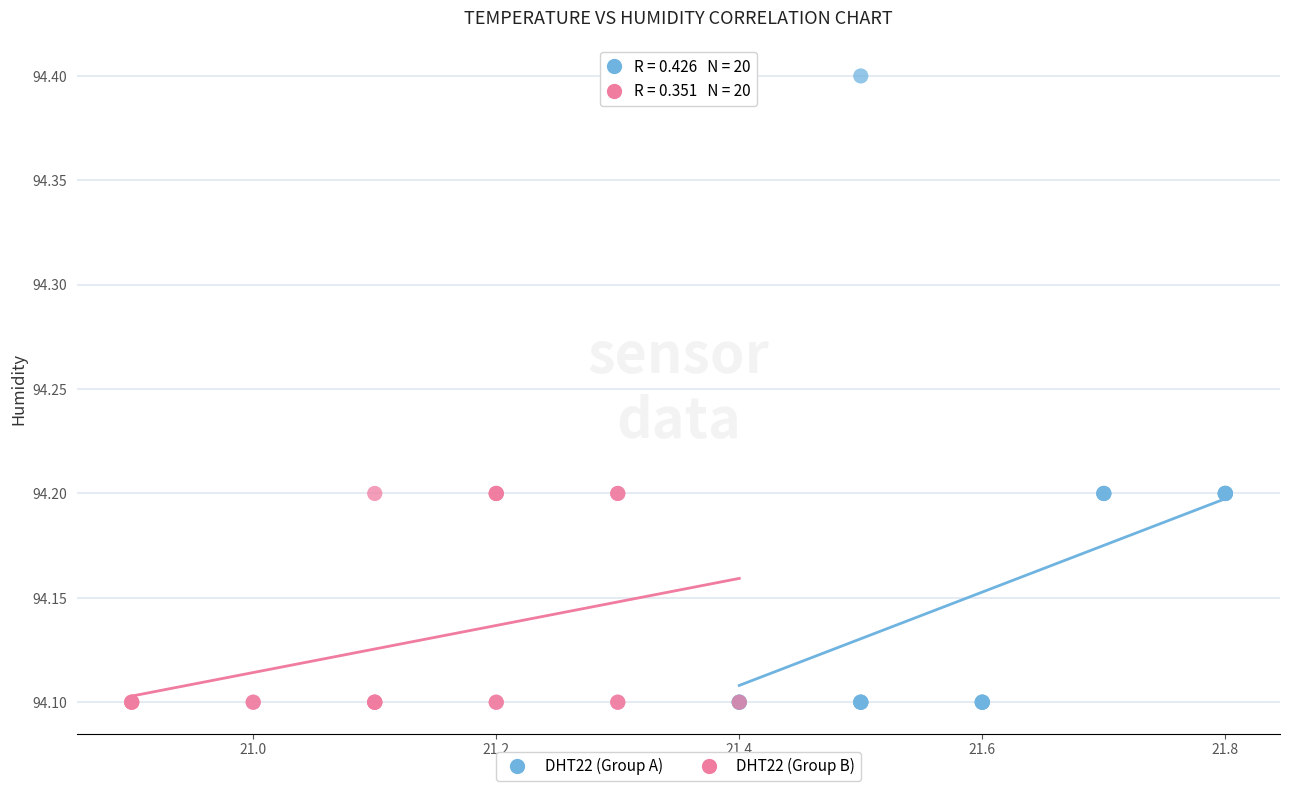

What are all the series names shown in the legend?

DHT22 (Group A), DHT22 (Group B)